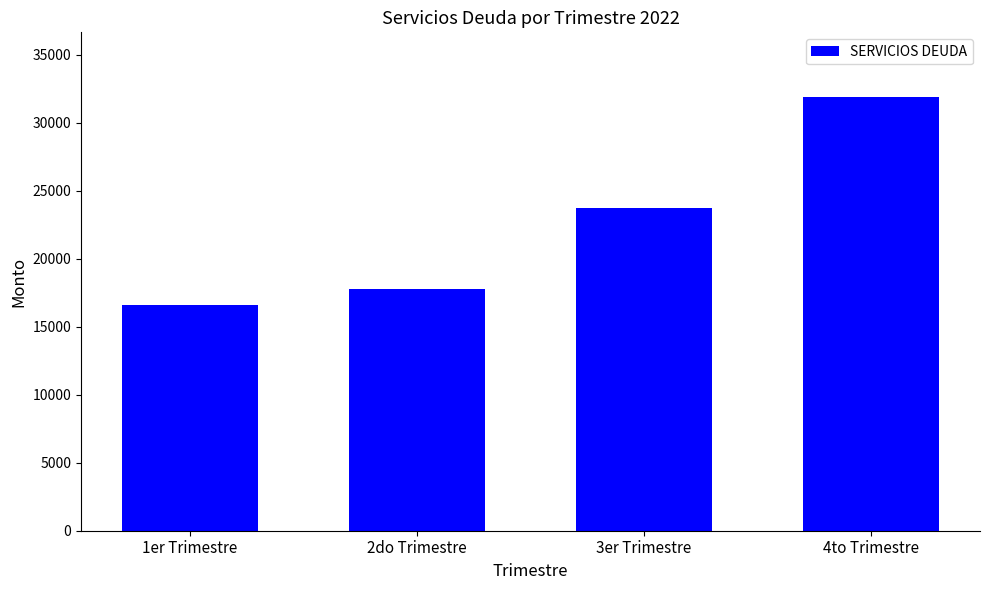

What is the difference between the maximum and second lowest values?

14103.5